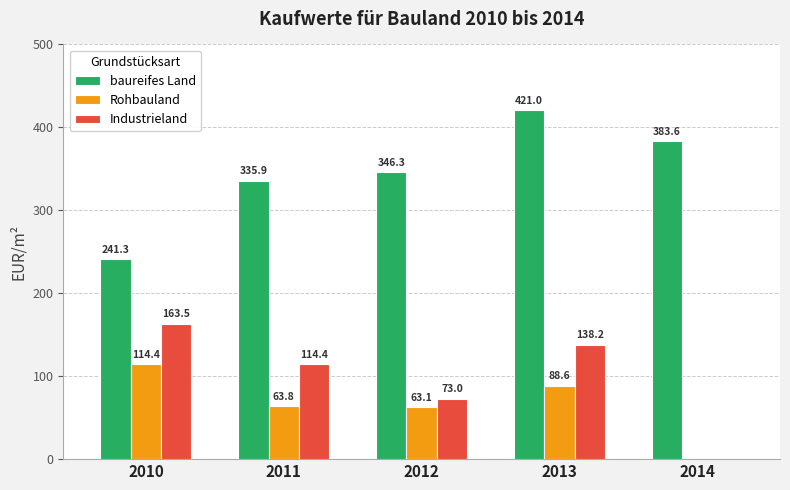

Which series has the largest total across all categories?

baureifes Land